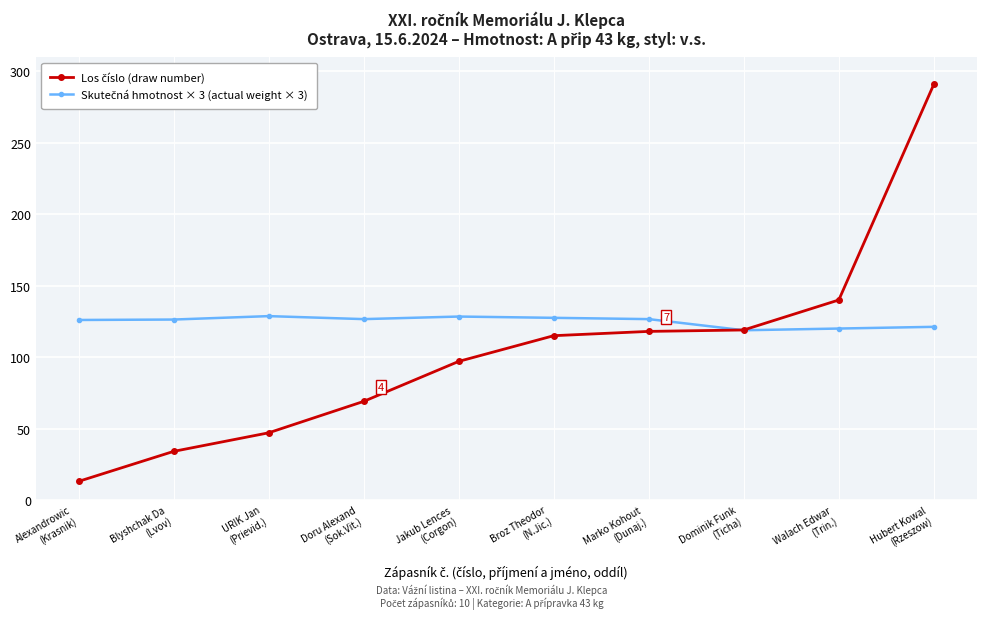

At which category is the sum across all series the highest?

Hubert Kowal
(Rzeszow)